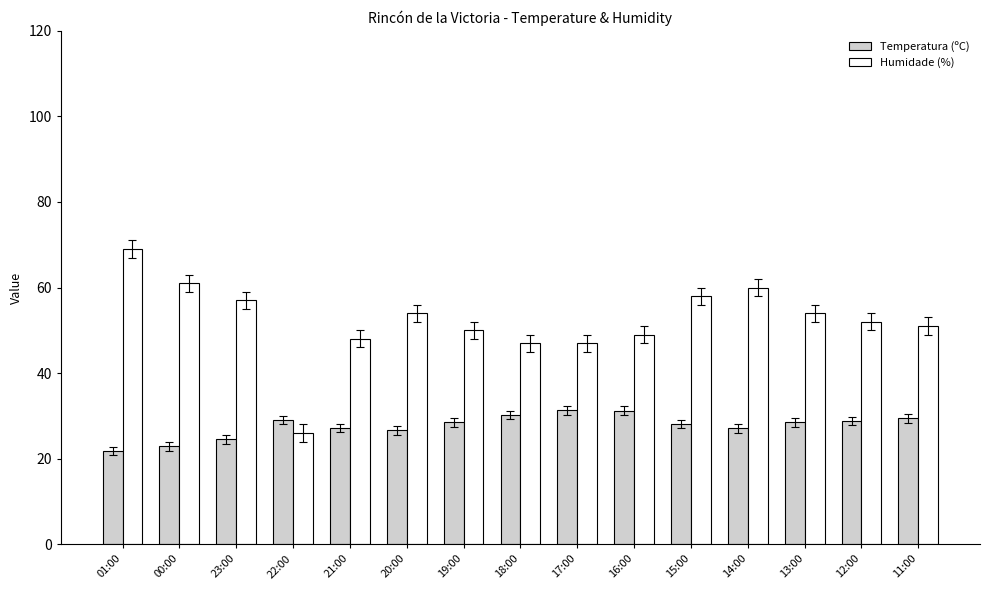

Rank the series by their average value, from lowest to highest.

Temperatura (ºC), Humidade (%)